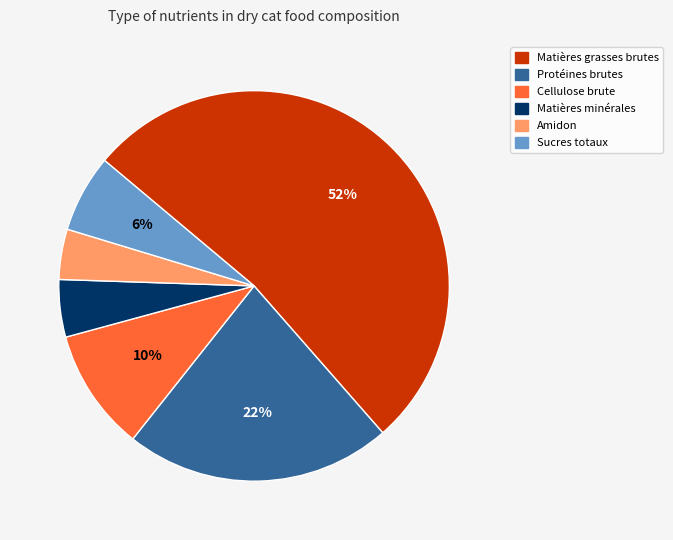

What is the ratio of the value at Cellulose brute to the value at Protéines brutes?

0.5